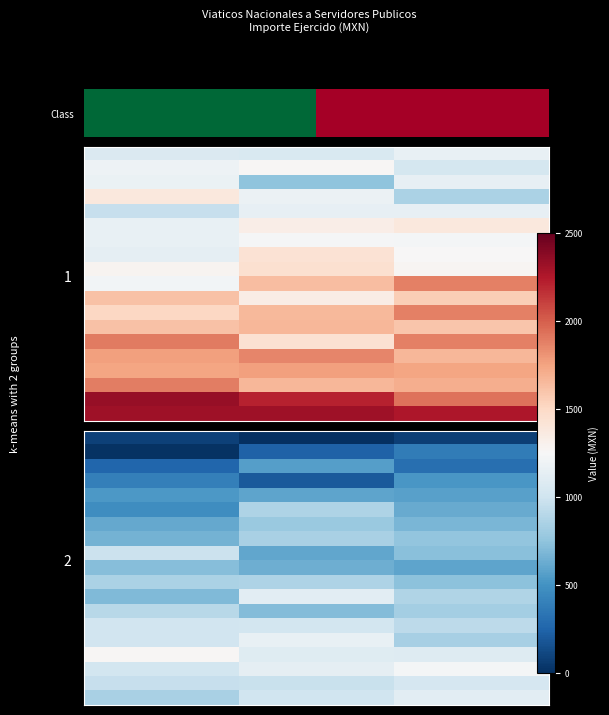

What is the minimum value shown in the chart?

-2.9